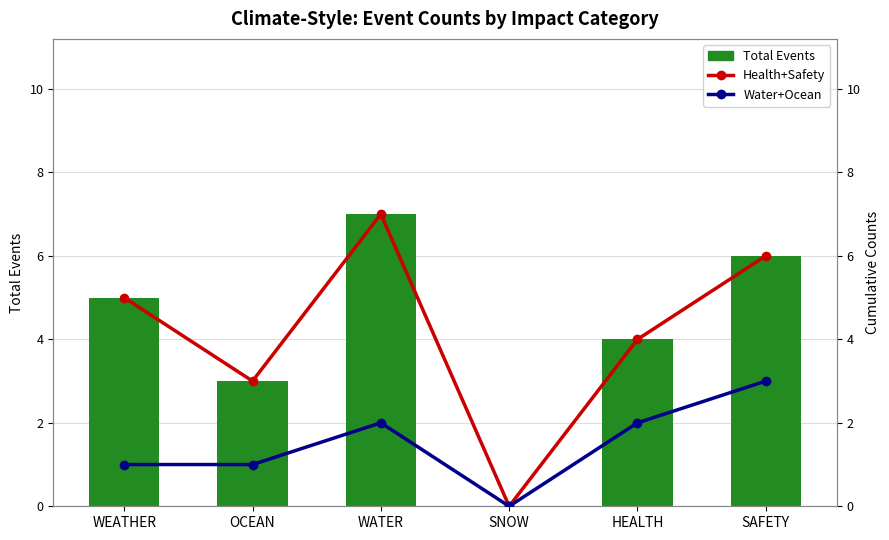

List the series in order of their peak value, lowest first.

Water+Ocean, Total Events, Health+Safety